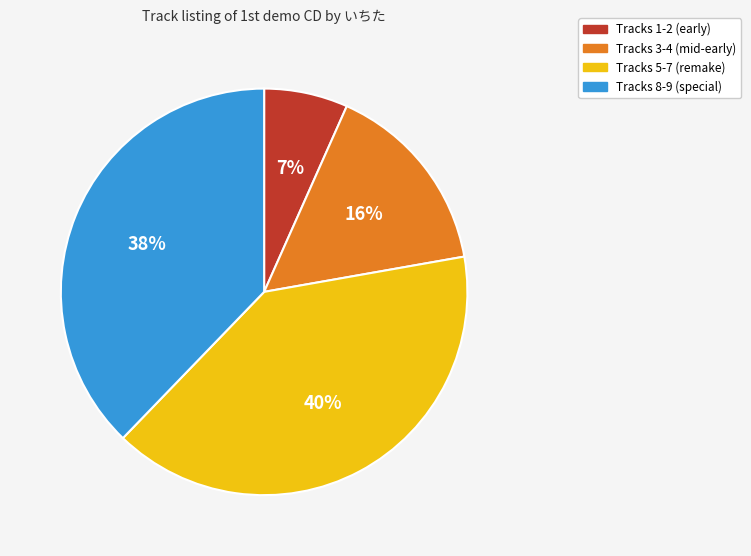

Does any single category account for the majority?

No